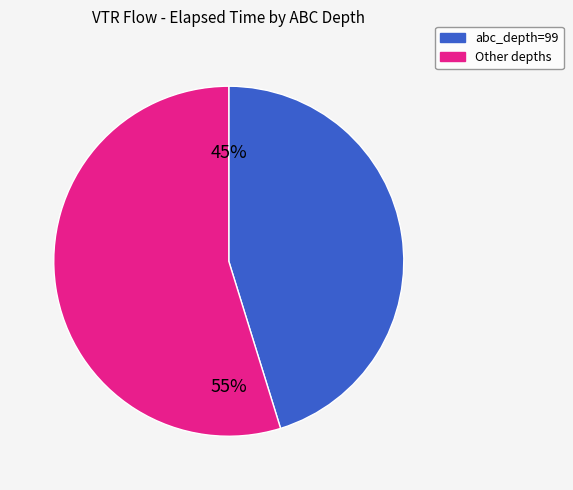

To the nearest percent, what is the difference between the abc_depth=99 and Other depths slice percentages?

10%